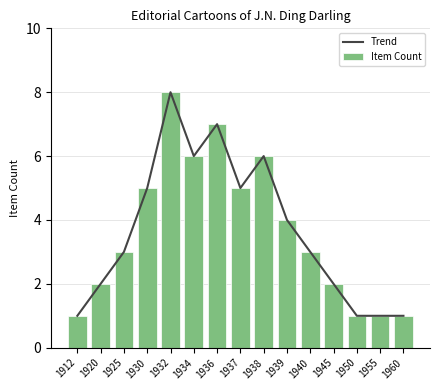

What is the difference between the Trend values at 1938 and 1939?

2